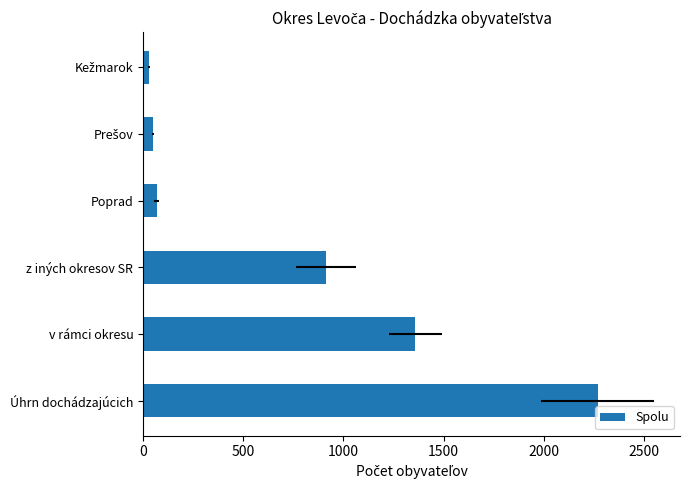

What is the difference between the maximum and minimum values?

2239